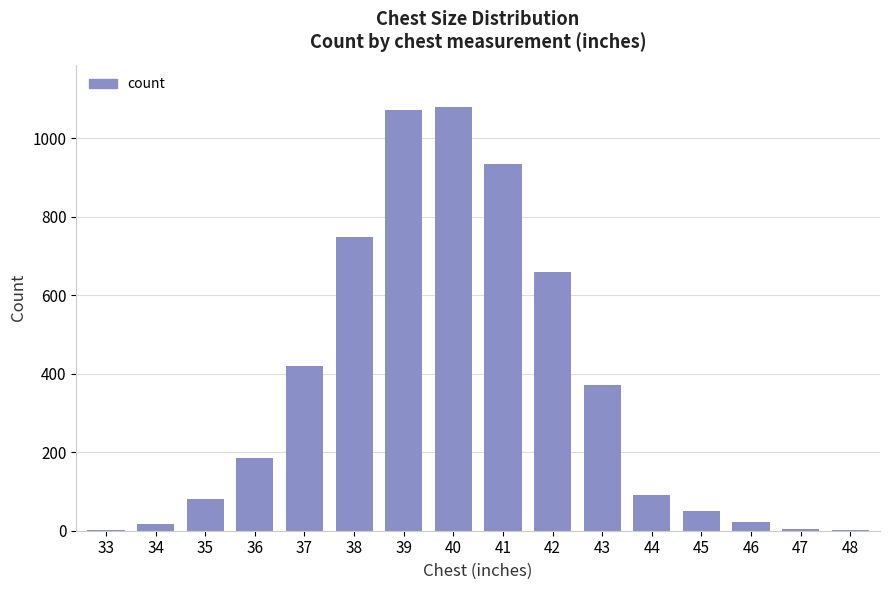

What is the sum of the values at 45 and 34?

68